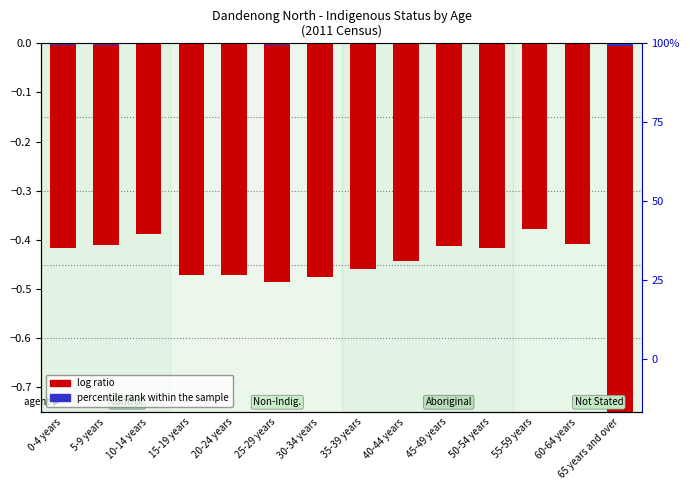

The value of percentile rank within the sample at 0-4 years is -0.0. True or false?

True